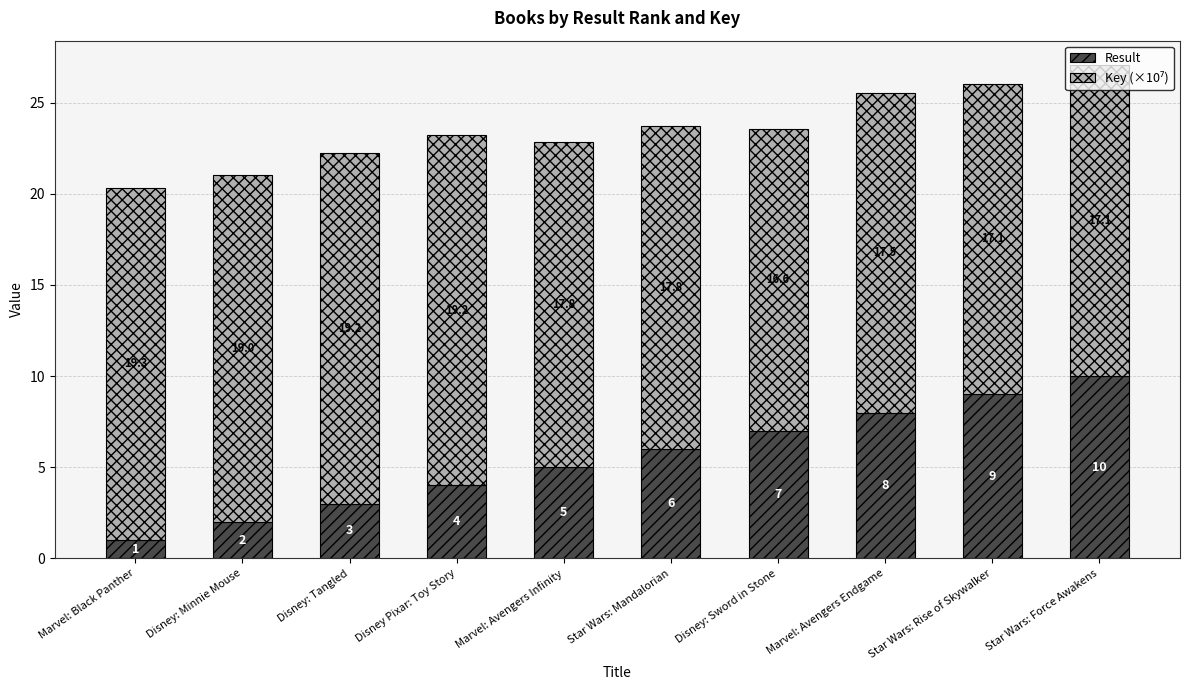

Count the Result values in the range 3 to 8.

6